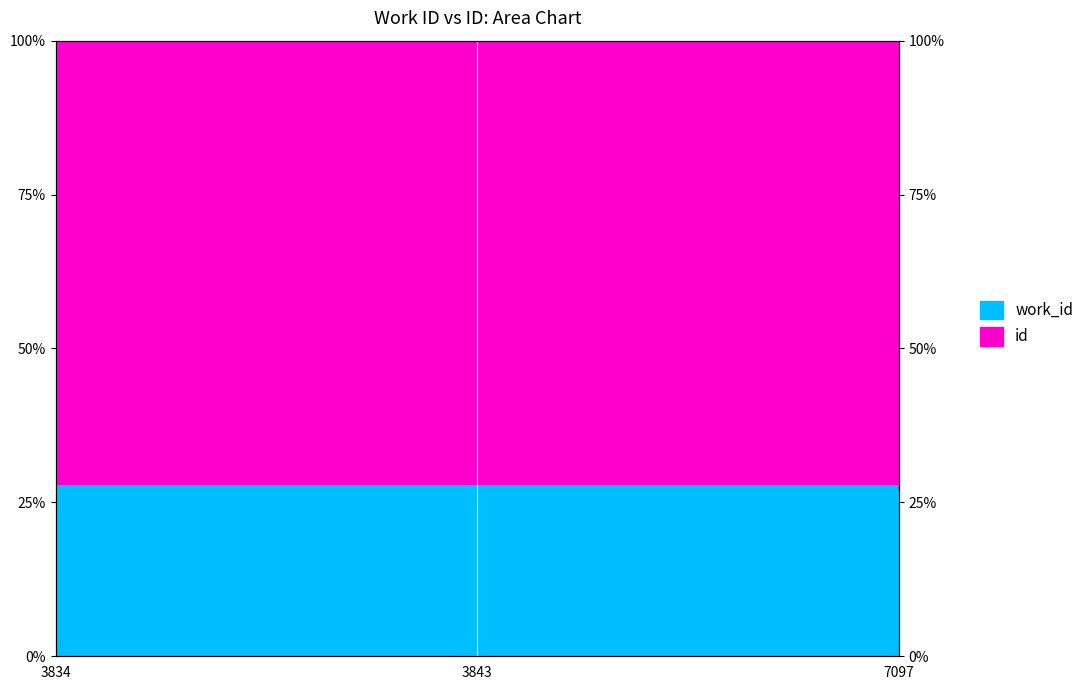

Rank the categories by value from highest to lowest.

3843, 3834, 7097